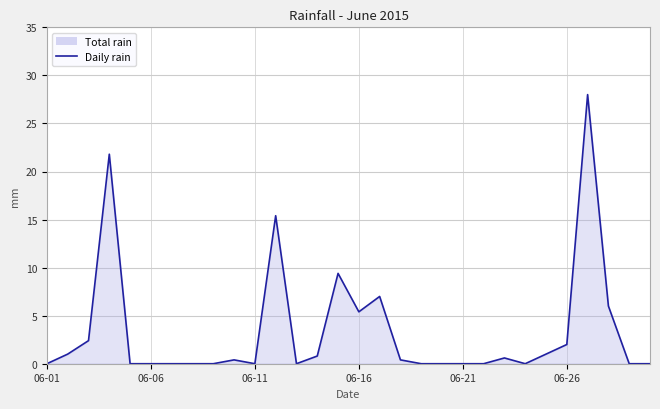

What is the difference between the maximum and minimum values?

28.0